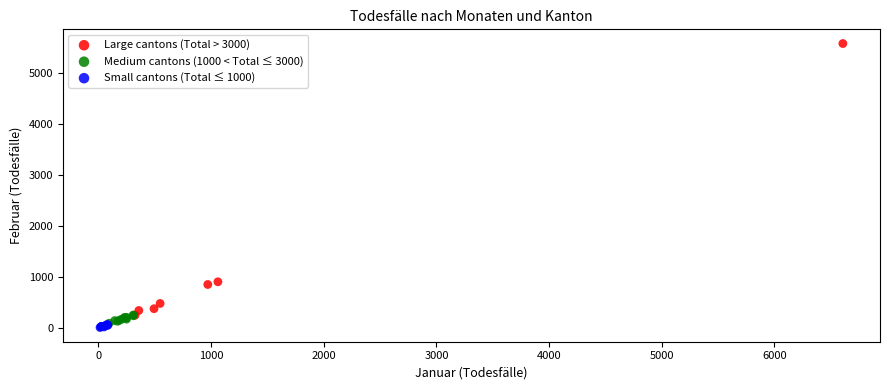

Which series has the largest Y range (max minus min)?

Large cantons (Total > 3000)